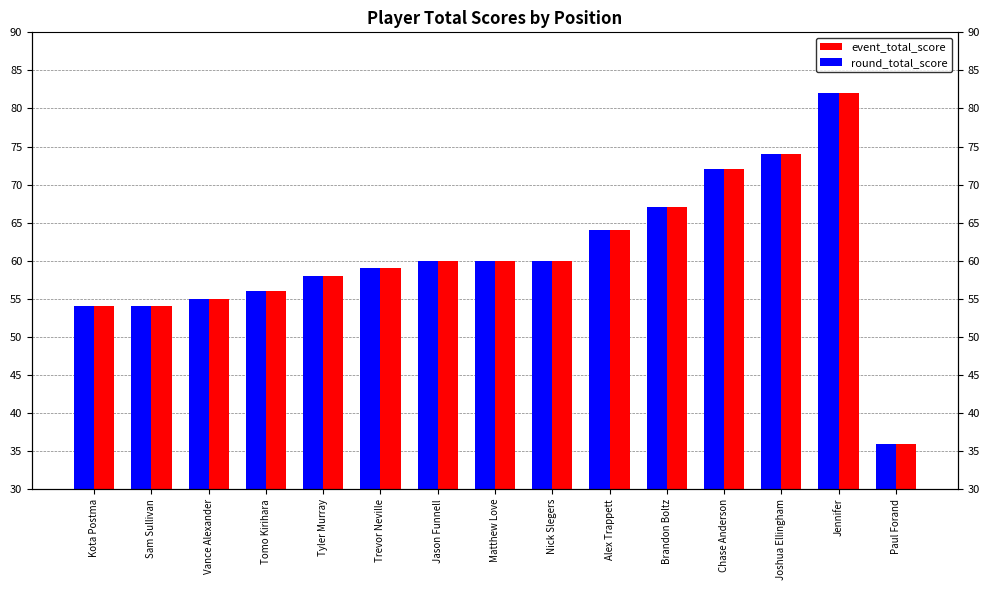

How many values in the round_total_score series are below 60?

7